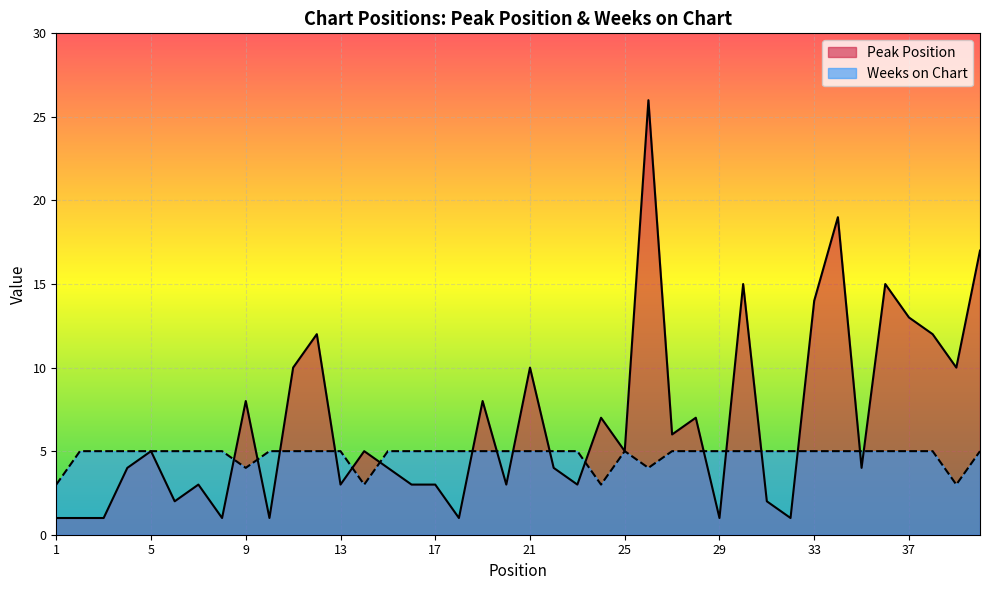

Which series has the largest range (max minus min)?

Peak Position